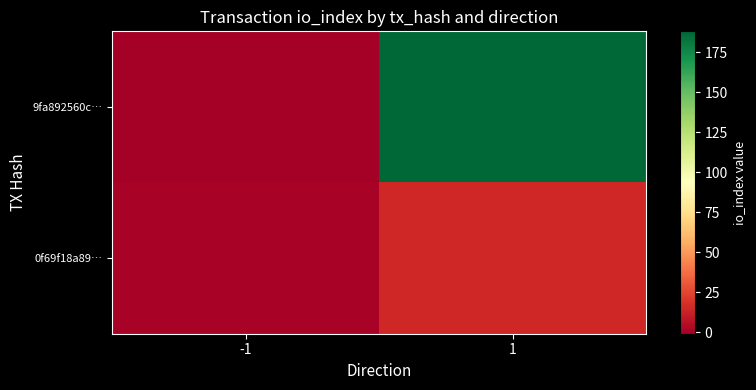

Which series changed the most between -1 and 1?

9fa892560c…